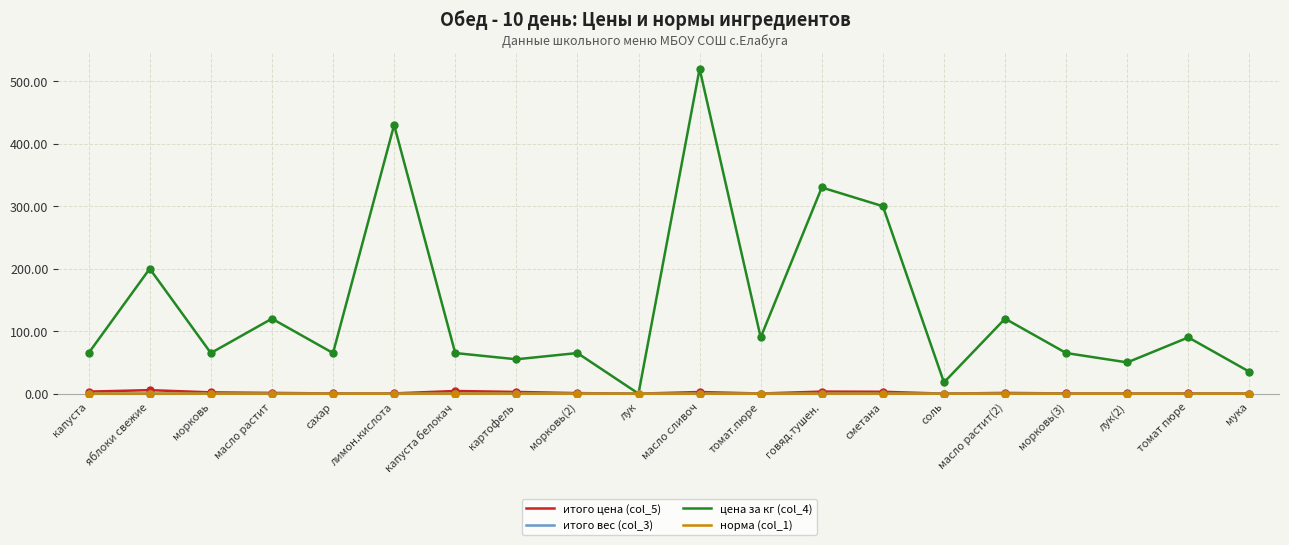

What position from the right is сахар?

16